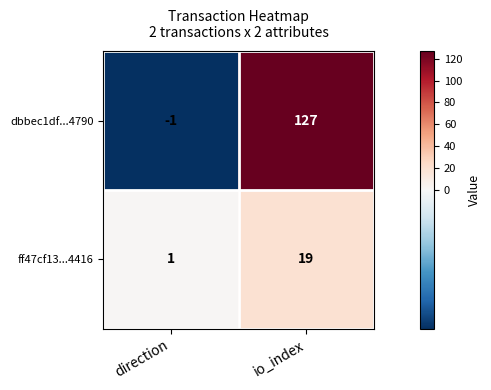

What is the difference between the dbbec1df...4790 values at direction and io_index?

128